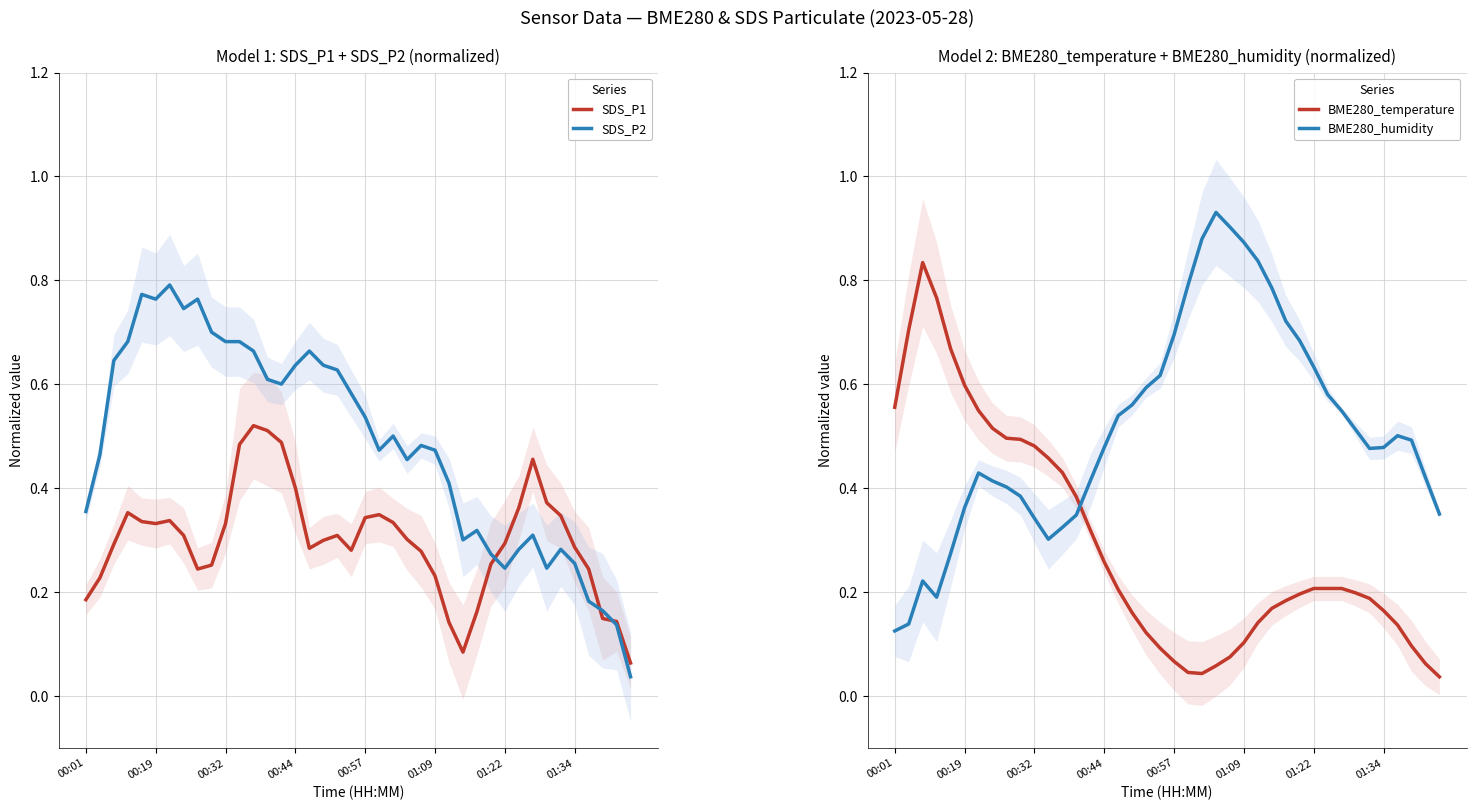

What is the sum of all SDS_P2 values?

19.4